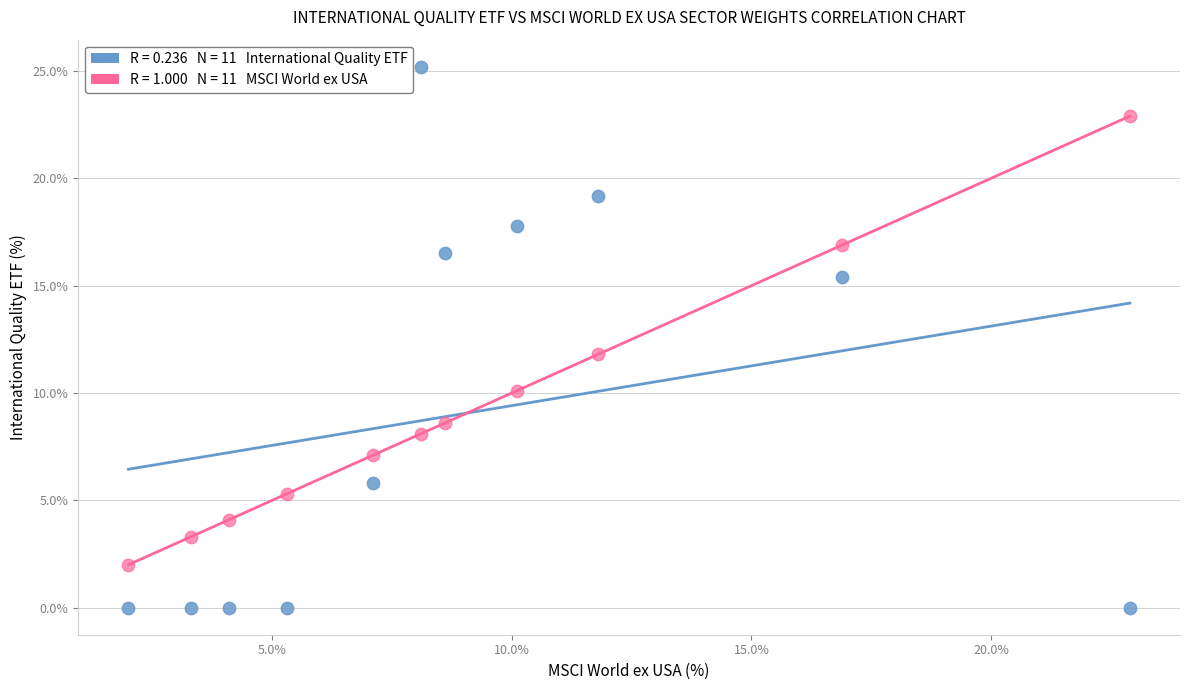

Across all data points, what is the range of X values (max minus min)?

20.9